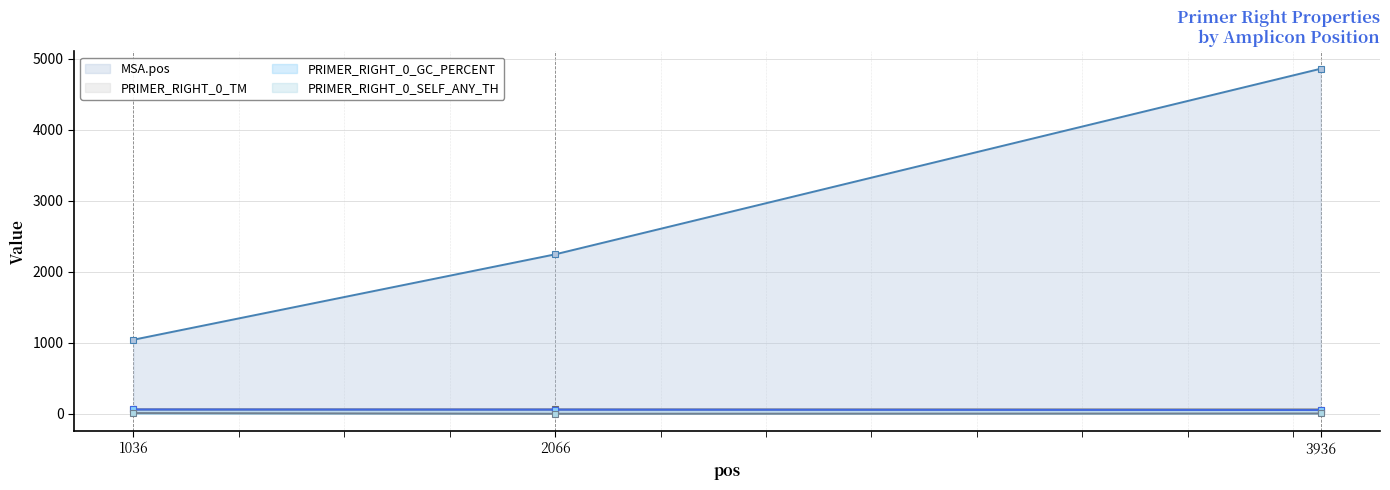

The value of PRIMER_RIGHT_0_GC_PERCENT at 1036 is 60.0. True or false?

True